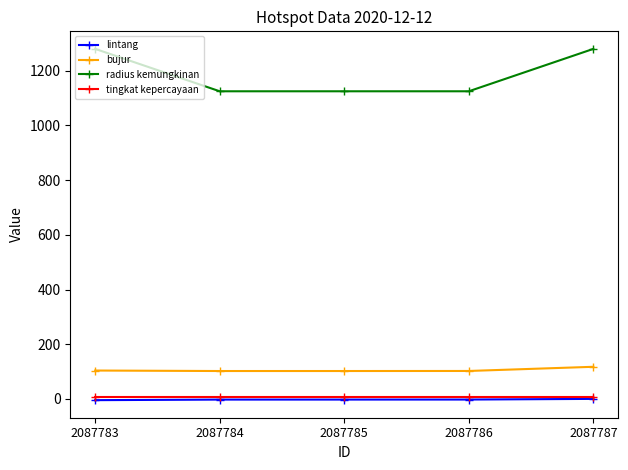

True or false: lintang and bujur intersect in this chart.

False